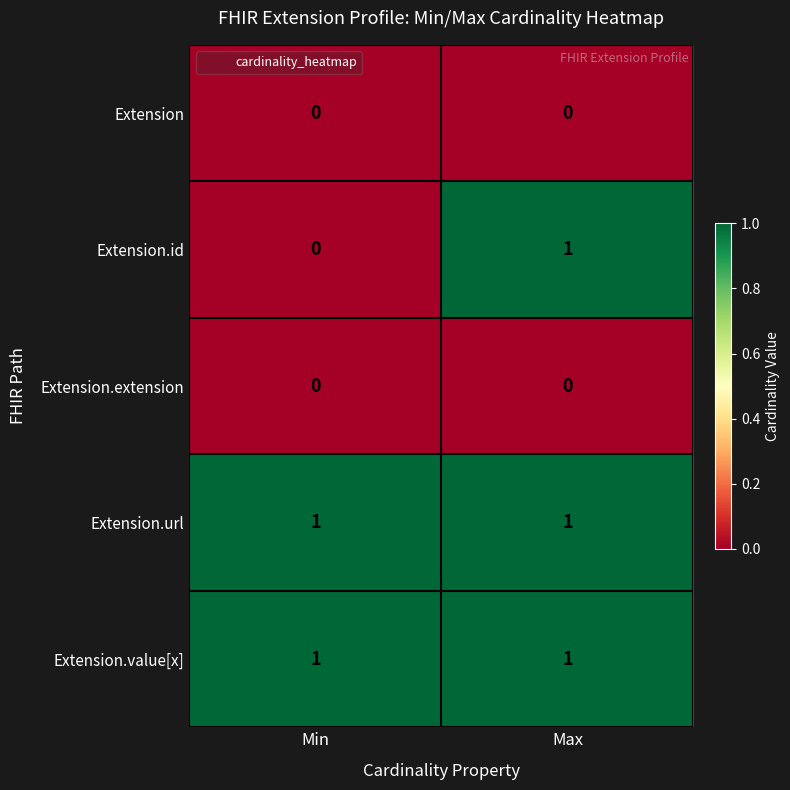

Rank the categories by Extension.id value from lowest to highest.

Min, Max